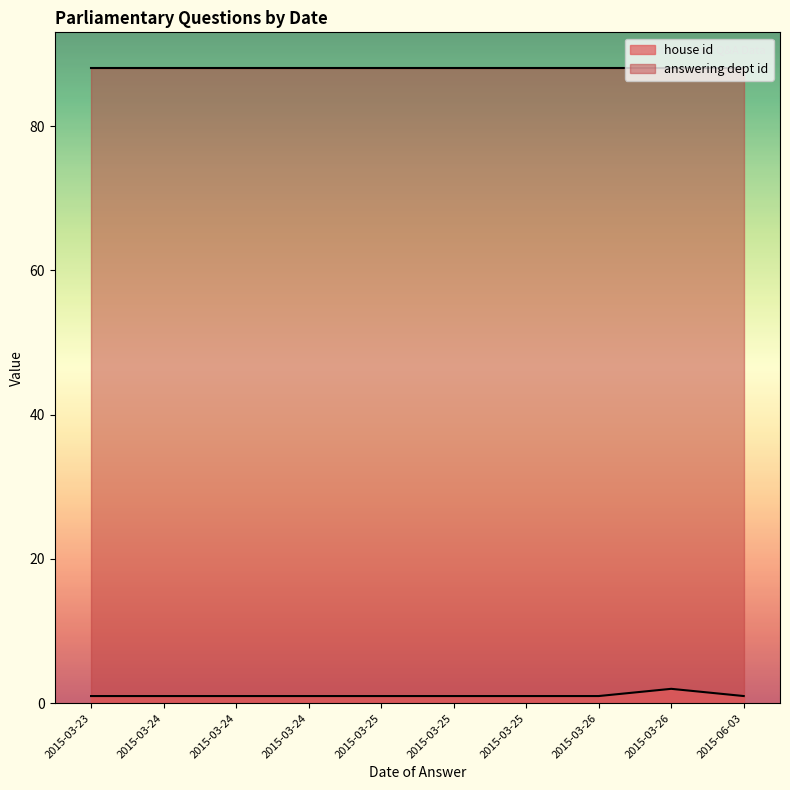

What is the label of the 6th point from the right?

2015-03-25